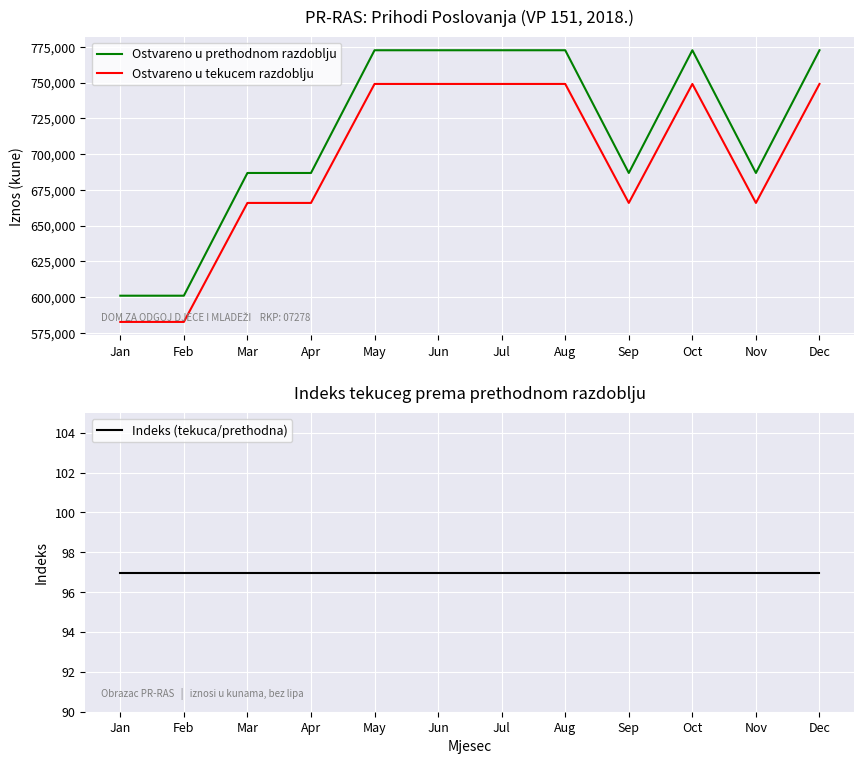

Which series has the widest spread of values?

Ostvareno u prethodnom razdoblju